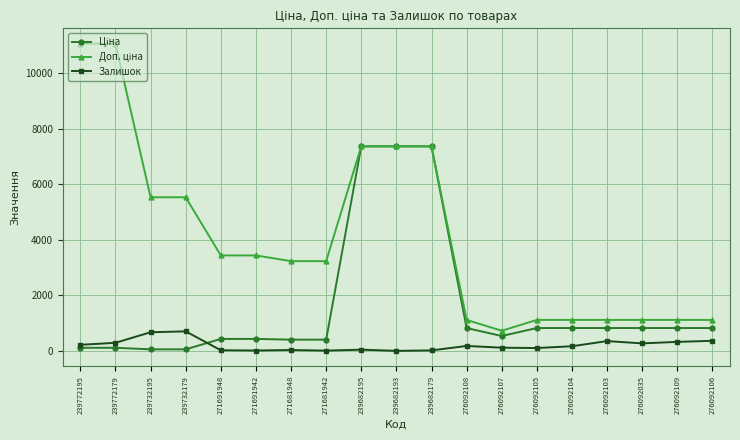

True or false: Залишок has a value of 166.4 at 239732195.

False